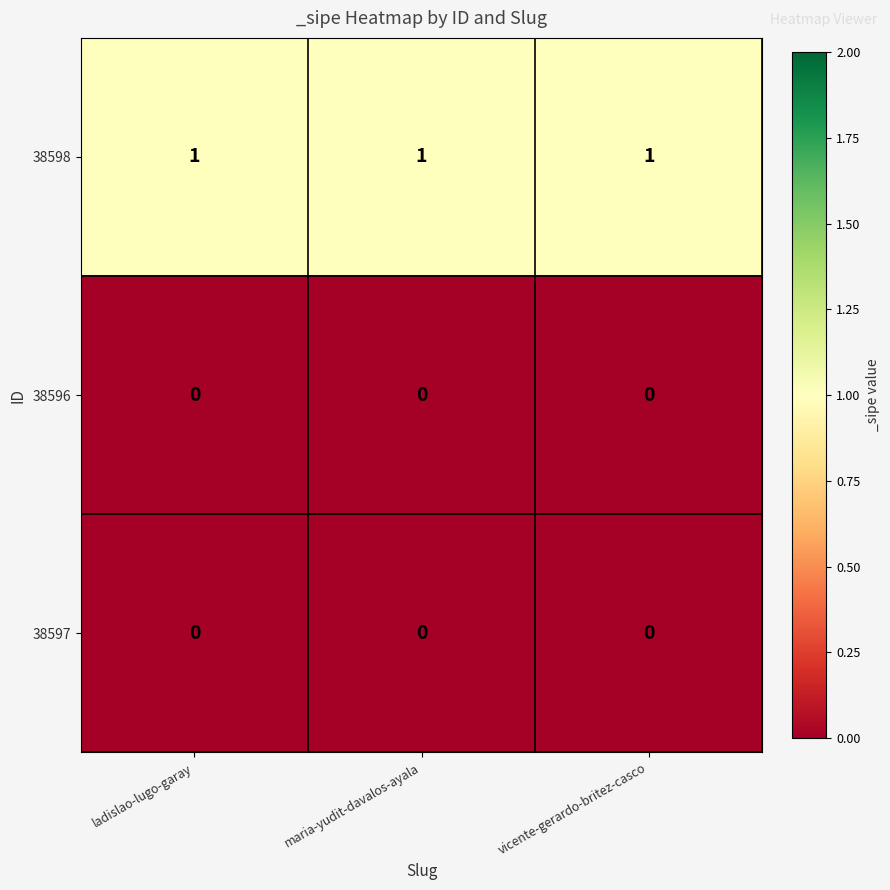

The 38597 series shows 0 at ladislao-lugo-garay. True or false?

True